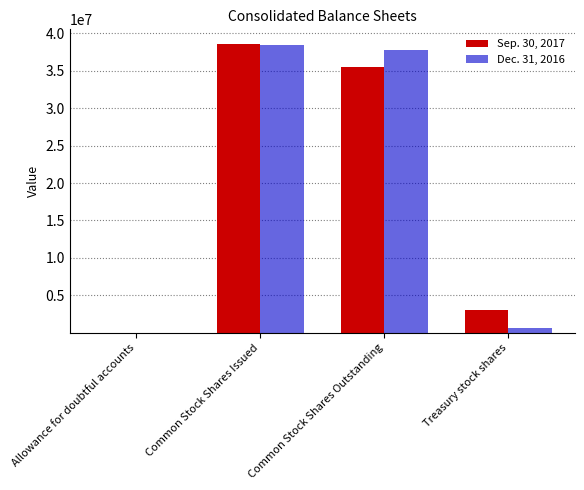

Reading left to right, what are all the values shown in this chart?

Sep. 30, 2017: 355	38615628	35576166	3036088
Dec. 31, 2016: 0	38485451	37811825	670252